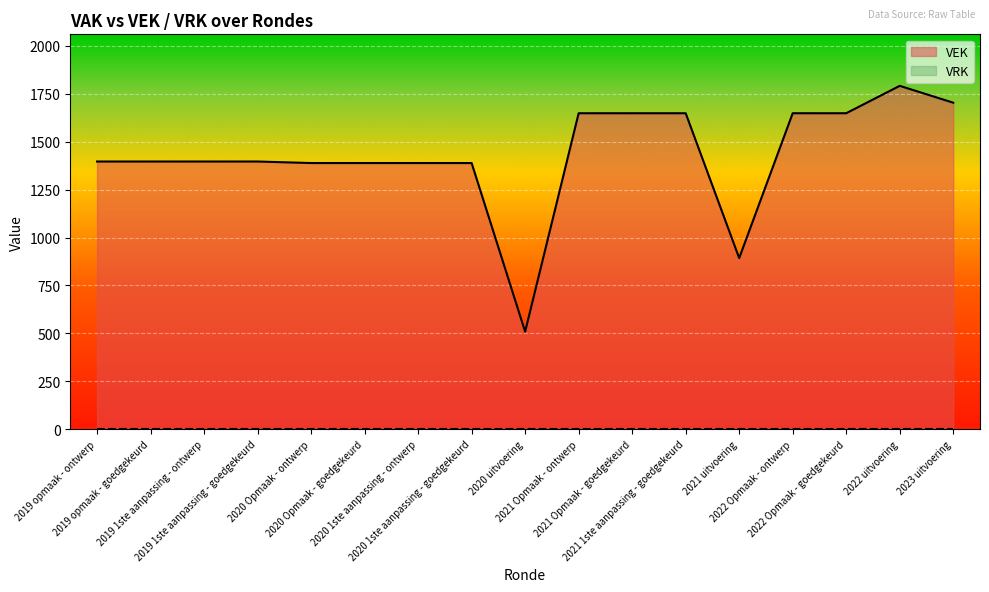

Reading left to right, transcribe all the data shown in this chart.

2019 opmaak - ontwerp=1397	2019 opmaak - goedgekeurd=1397	2019 1ste aanpassing - ontwerp=1397	2019 1ste aanpassing - goedgekeurd=1397	2020 Opmaak - ontwerp=1389	2020 Opmaak - goedgekeurd=1389	2020 1ste aanpassing - ontwerp=1389	2020 1ste aanpassing - goedgekeurd=1389	2020 uitvoering=509	2021 Opmaak - ontwerp=1649	2021 Opmaak - goedgekeurd=1649	2021 1ste aanpassing - goedgekeurd=1649	2021 uitvoering=893	2022 Opmaak - ontwerp=1649	2022 Opmaak - goedgekeurd=1649	2022 uitvoering=1792	2023 uitvoering=1704